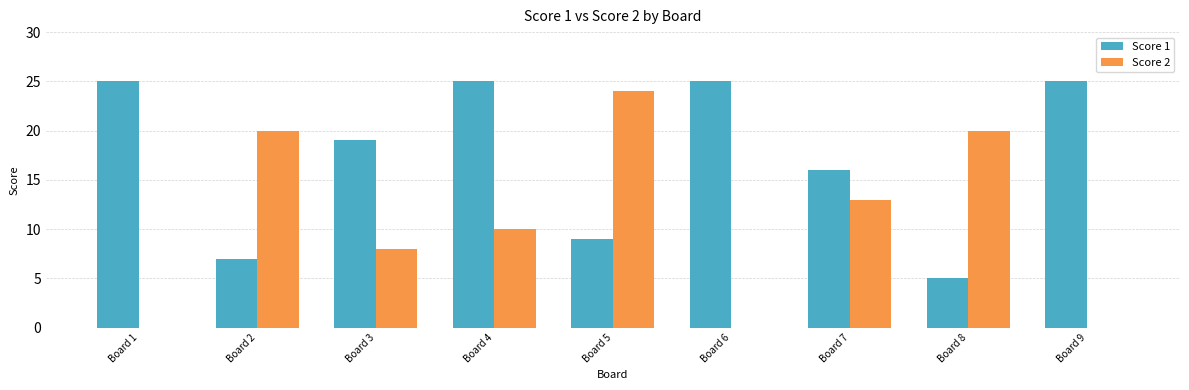

Reading left to right, transcribe all the data shown in this chart.

Score 1: 25	7	19	25	9	25	16	5	25
Score 2: 0	20	8	10	24	0	13	20	0